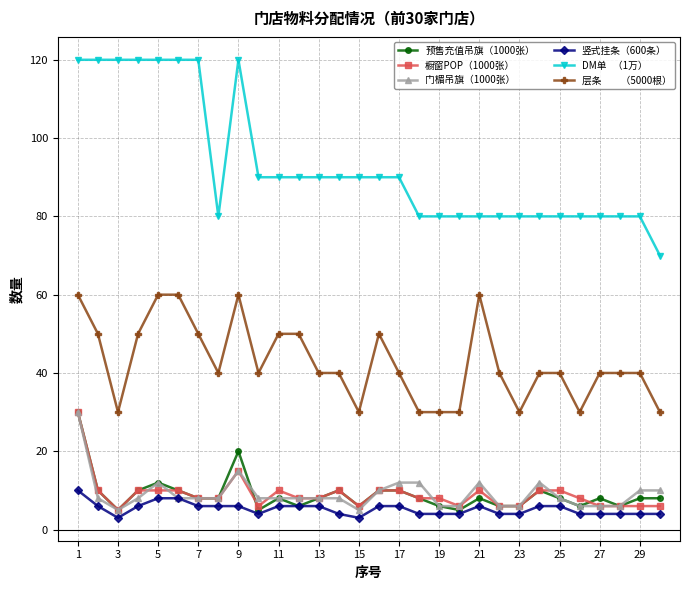

What is the minimum value shown in the chart?

3